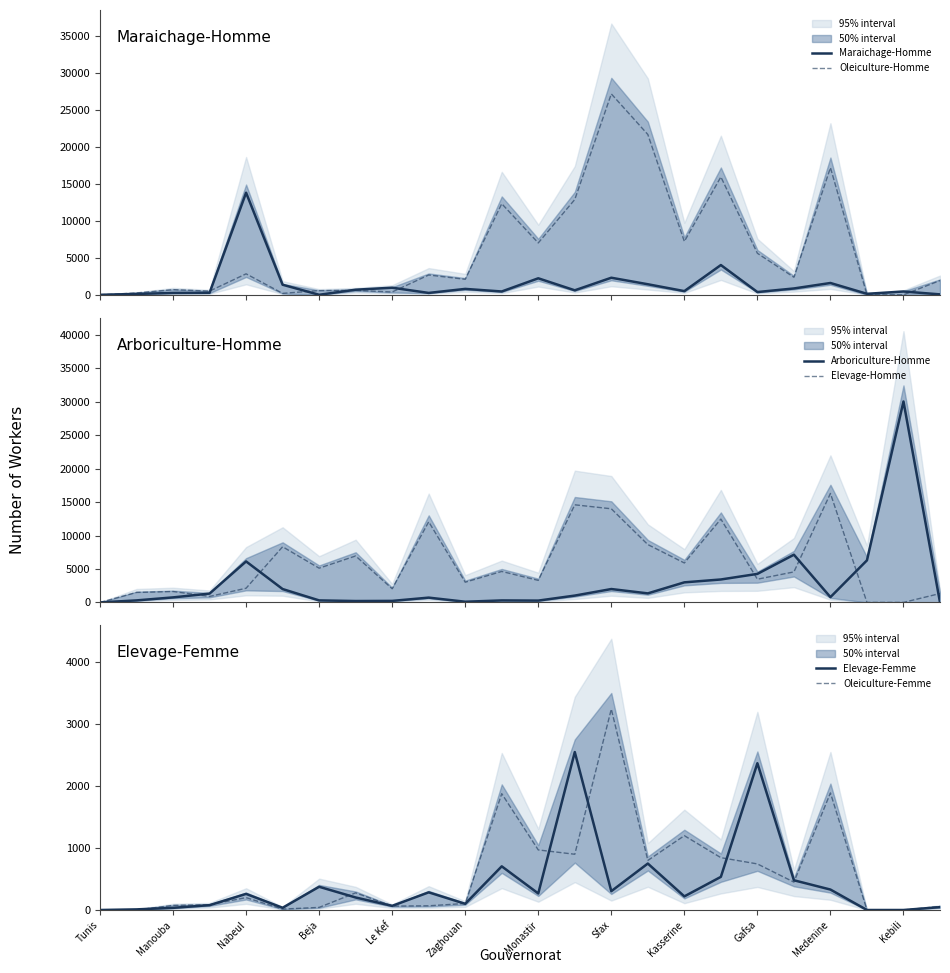

How many values in the Elevage-Homme series are below 4561?

12